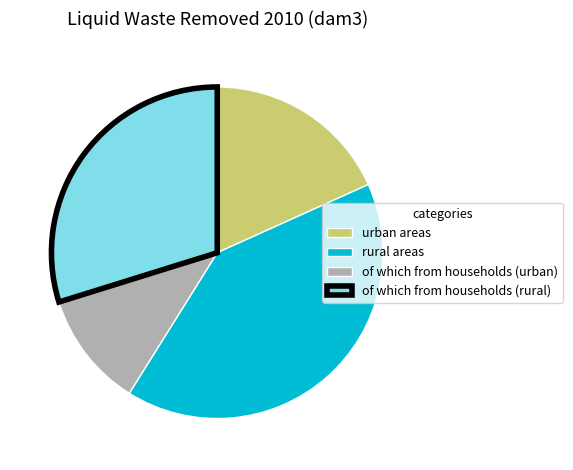

Count the number of slices in the pie.

4